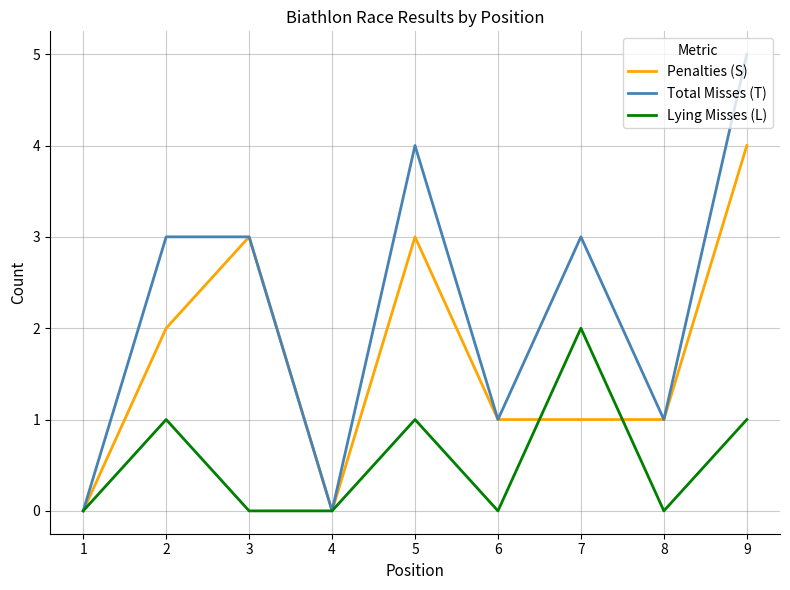

Where is the first local maximum for Lying Misses (L)?

2